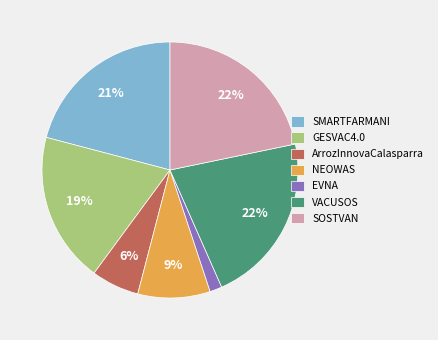

What percentage is the SOSTVAN slice, to the nearest percent?

22%